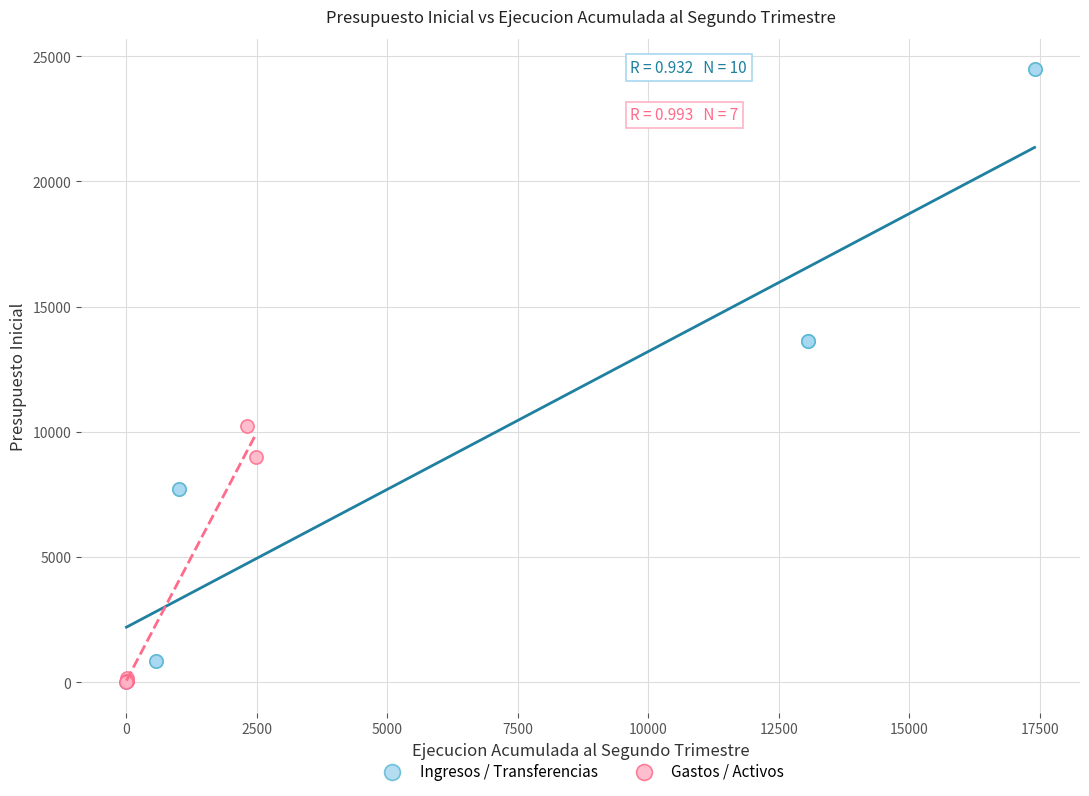

Which series contains the highest Y value?

Ingresos / Transferencias